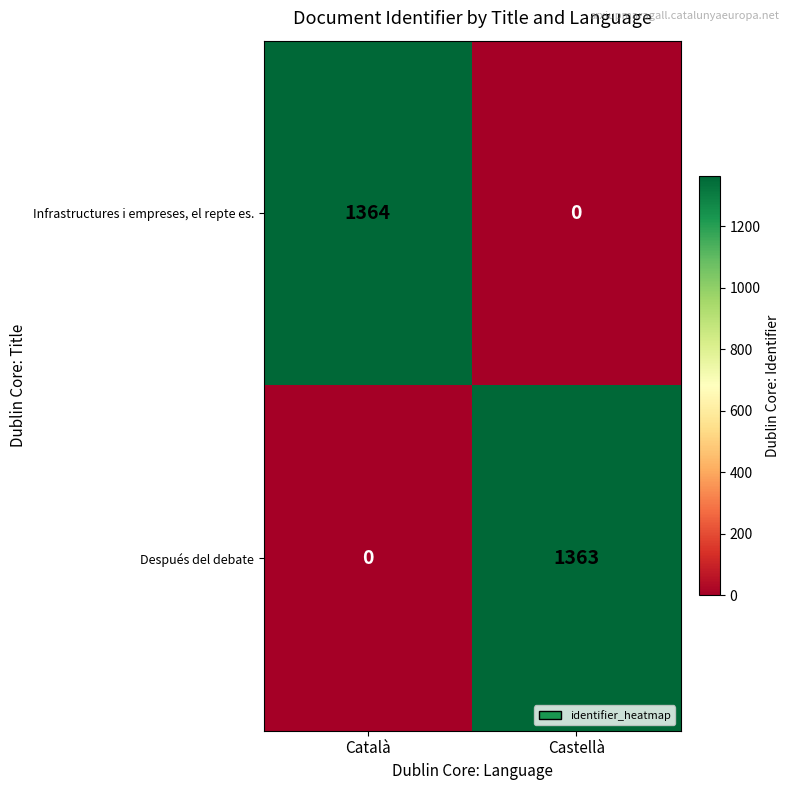

What is the sum of all Después del debate values?

1363